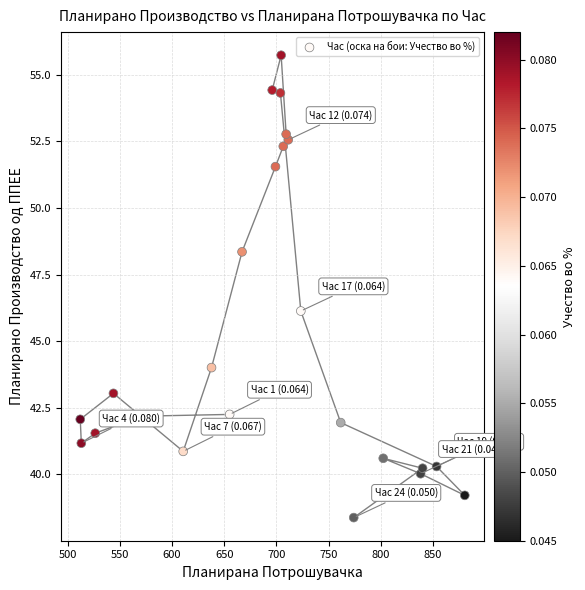

What is the range of X values (max minus min)?

368.4